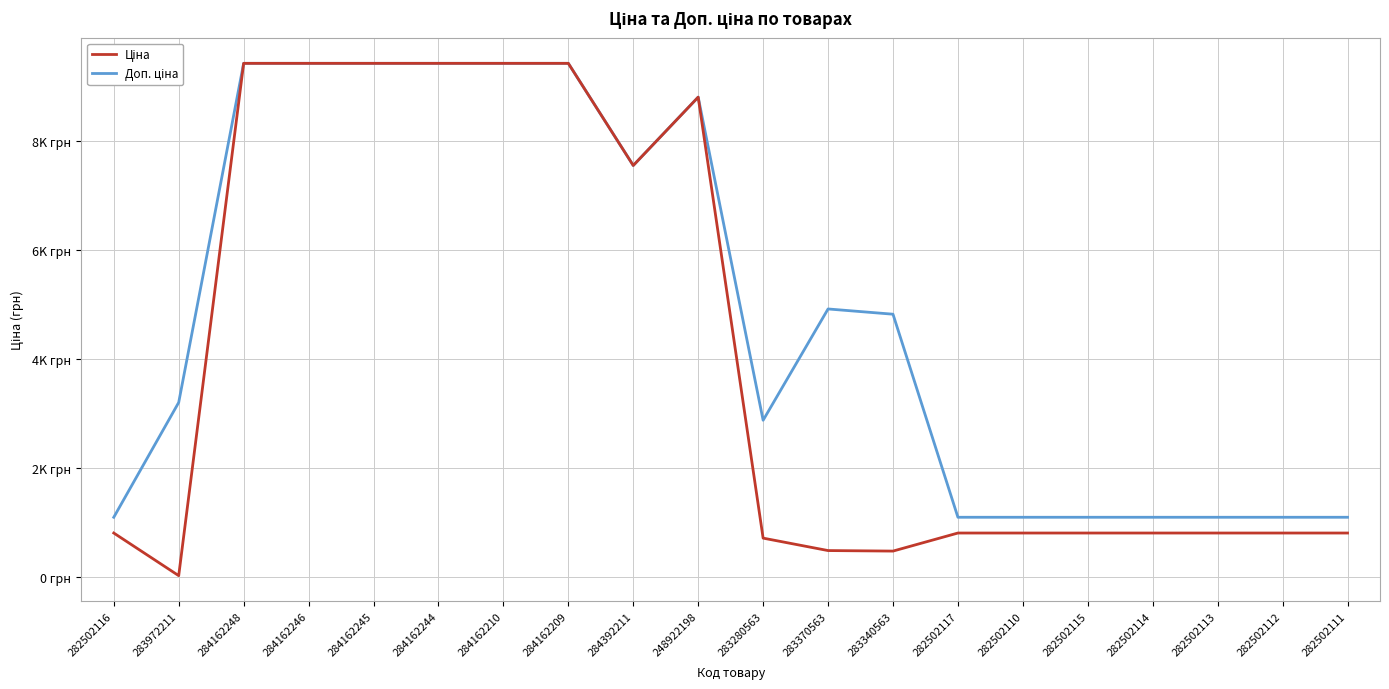

Is this an area chart (filled region under the line)?

No